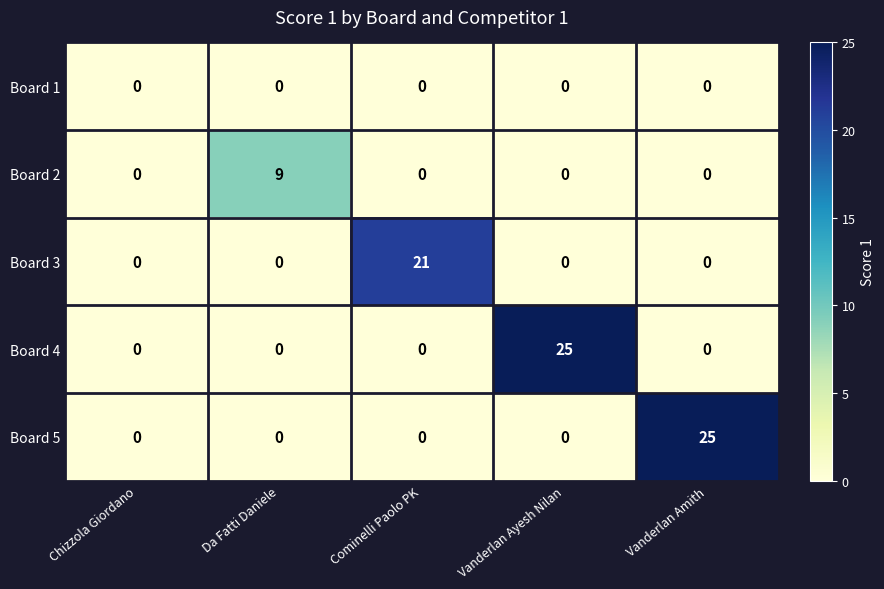

Count the number of data series in this chart.

5